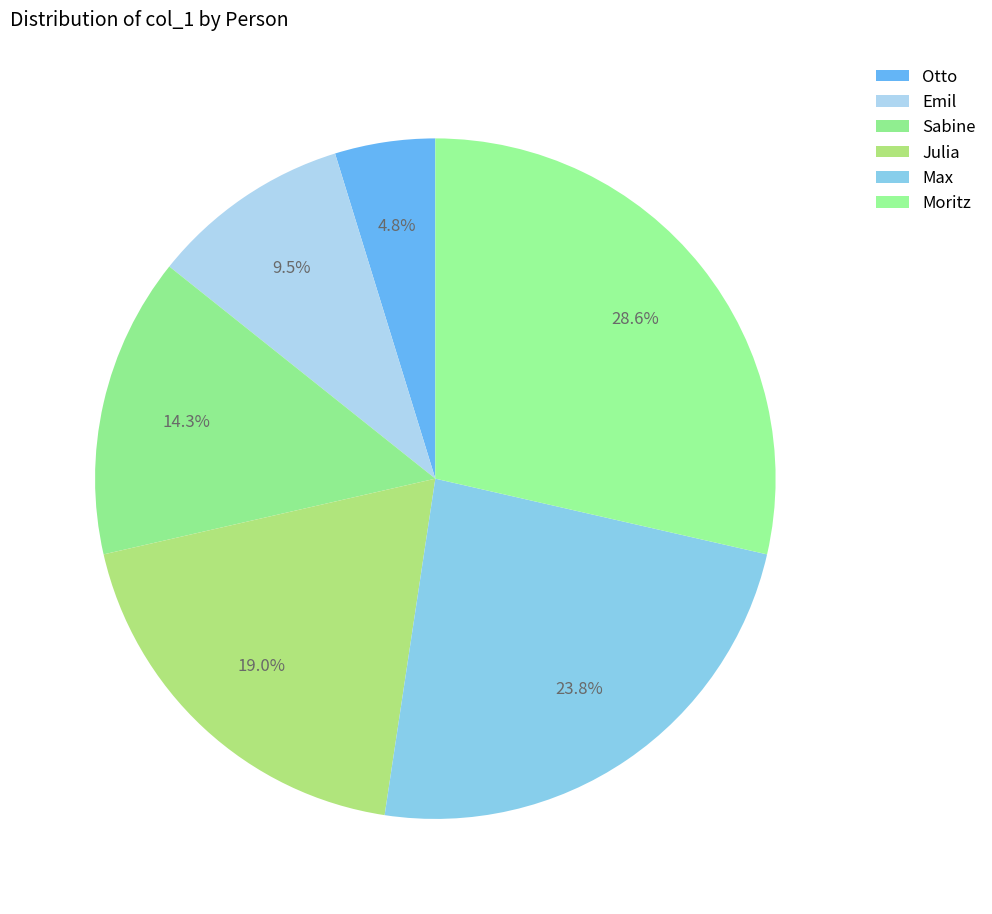

To the nearest percent, what is the combined percentage of Julia and Otto?

24%